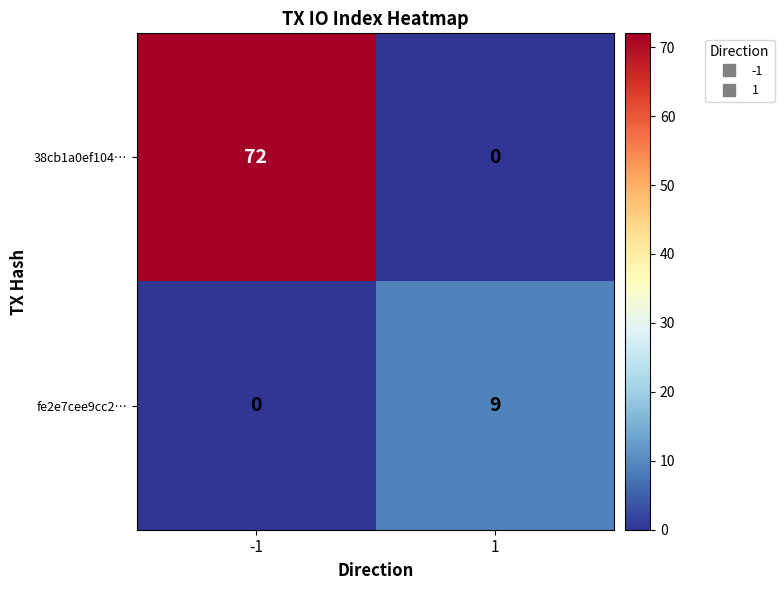

List the series in order of their overall mean, highest first.

38cb1a0ef104…, fe2e7cee9cc2…